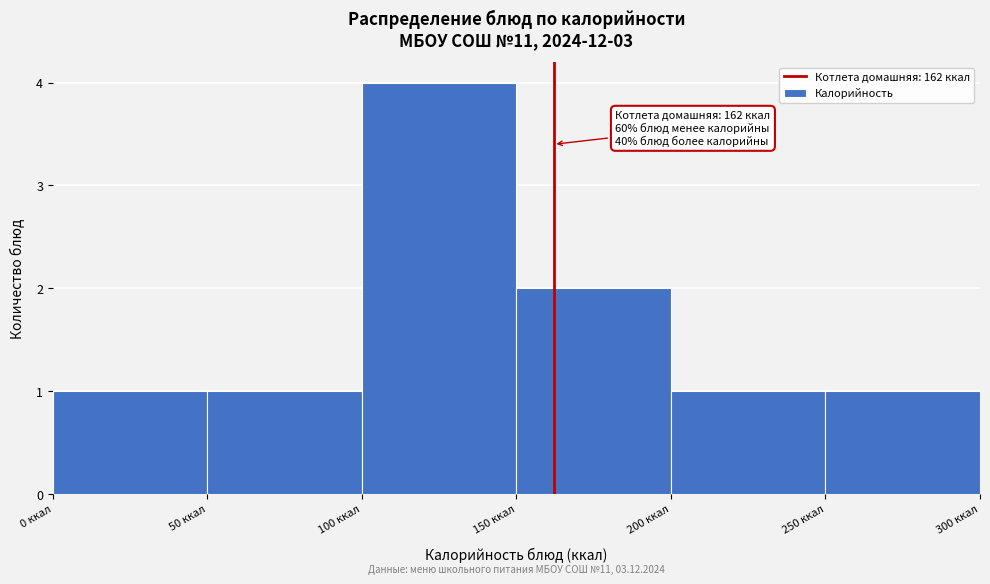

Which range on the x-axis has the tallest bar?

100 to 150